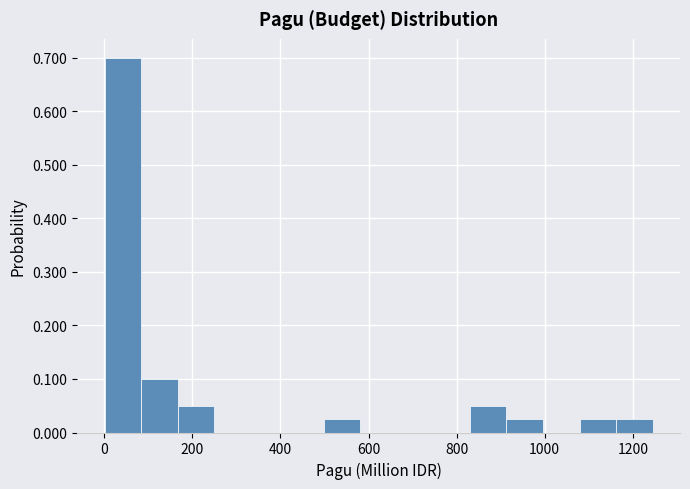

What is the height of the bar covering 500 to 580 on the x-axis? Neither the bar edges nor the heights are printed on the chart, so give them approximately, as read against the axes.

0.03